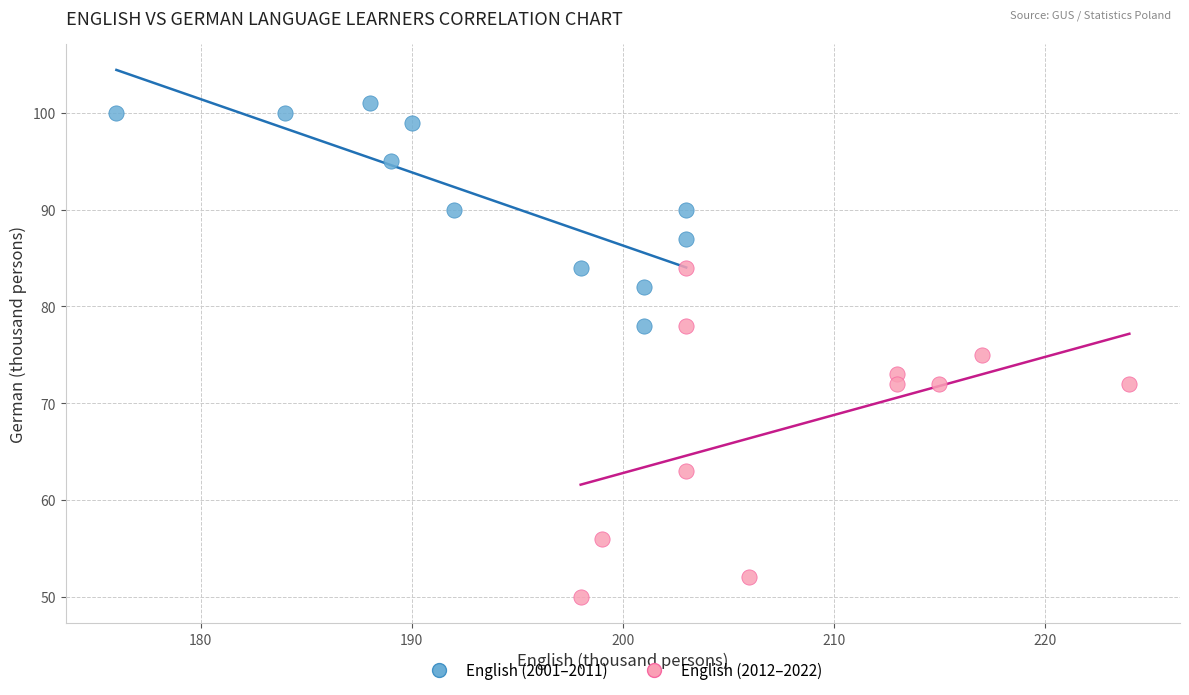

Which series contains the highest Y value?

English (2001–2011)